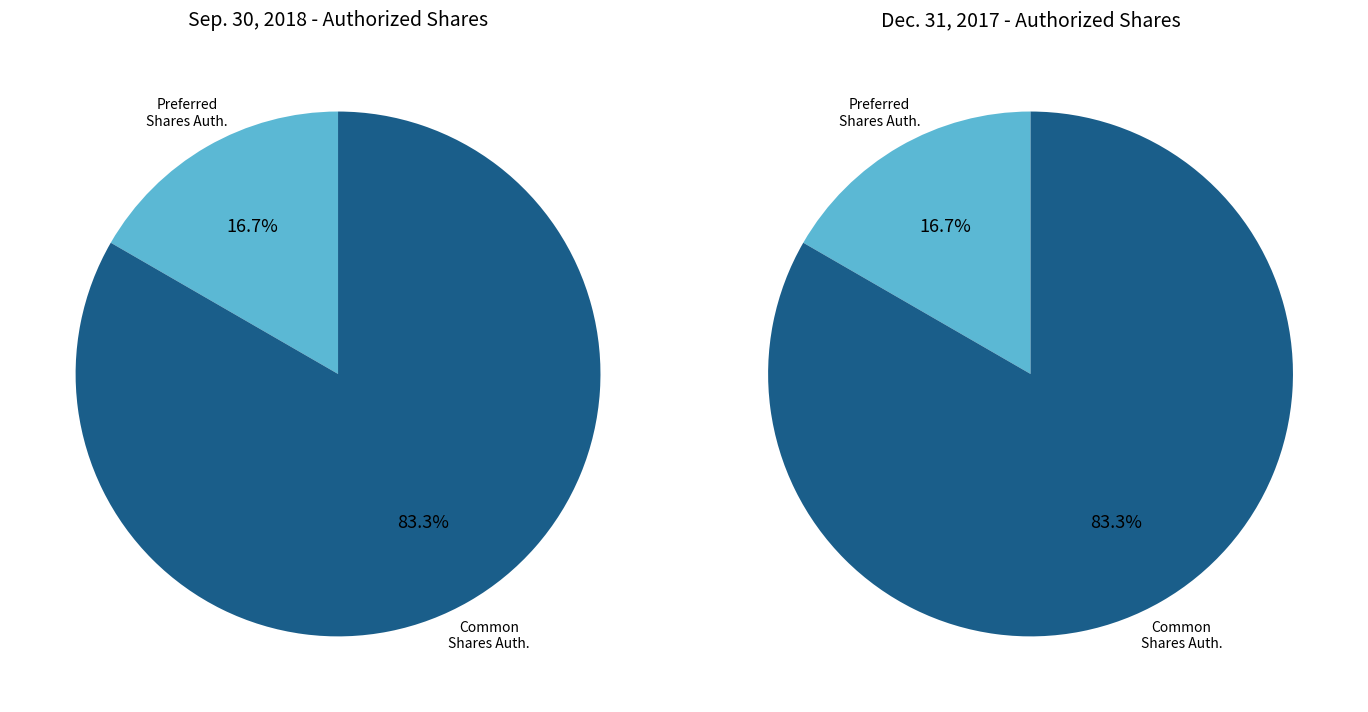

Which slice represents more than half of the pie?

Common Stock, Shares Authorized